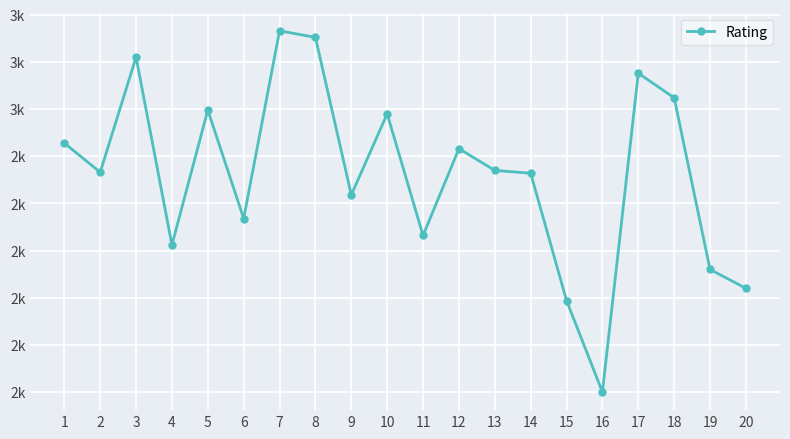

What value does the data have at 18, to the nearest 50?

2550